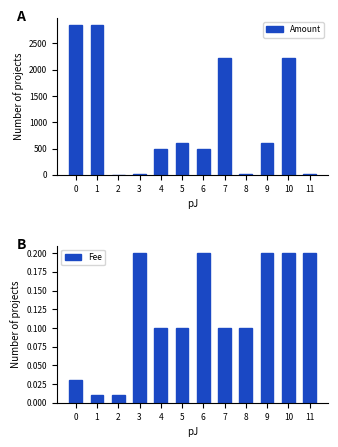

Reading right to left, what are all the values shown in this chart?

Amount: 24.5	2228.6	600.0	24.4	2228.5	500.0	608.9	499.9	19.5	3.0	2847.9	2846.9
Fee: 0.2	0.2	0.2	0.1	0.1	0.2	0.1	0.1	0.2	0.0	0.0	0.0